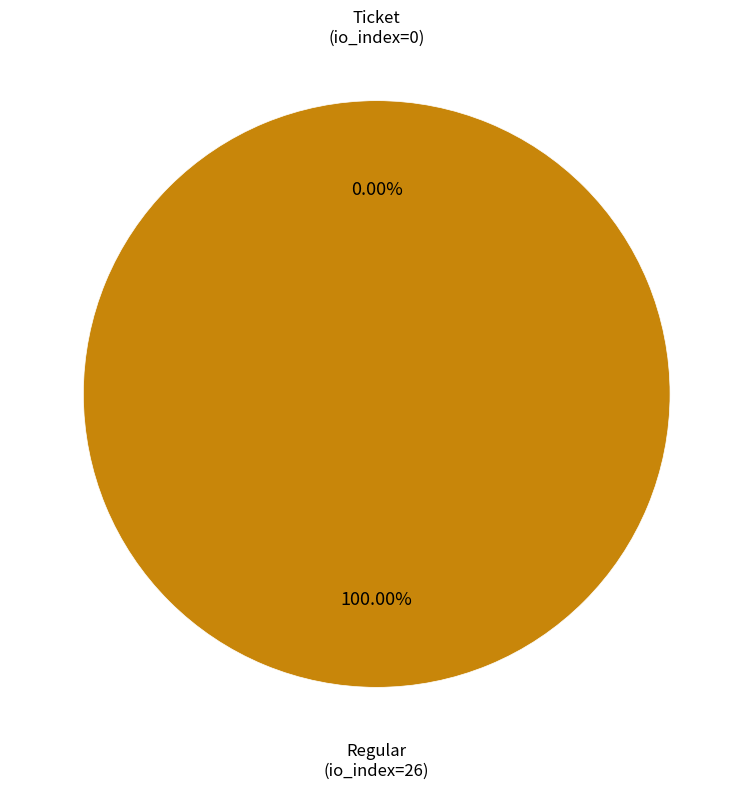

Which slice is the smallest?

Ticket (io_index=0)